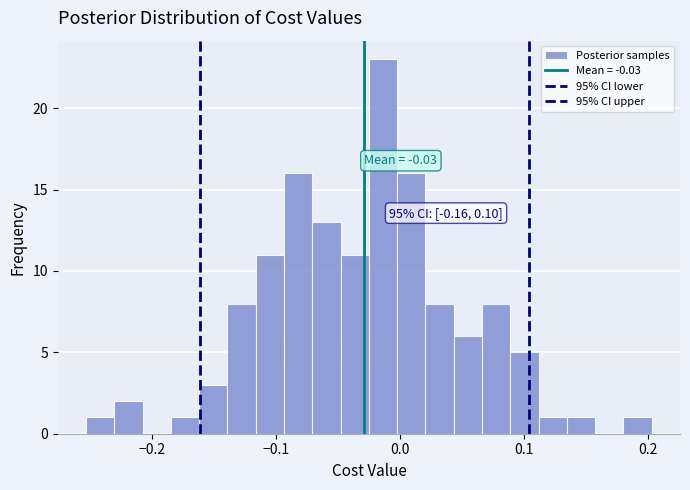

Read against the x-axis, roughly where is the centre of the tallest bar?

-0.01